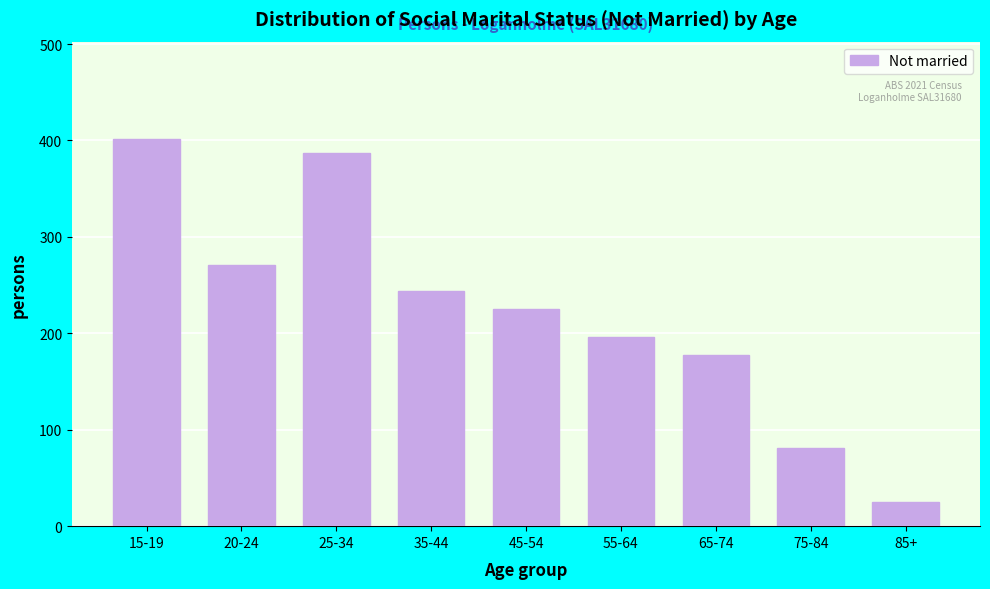

Reading right to left, what are all the values shown in this chart?

25	81	177	196	225	244	387	271	402